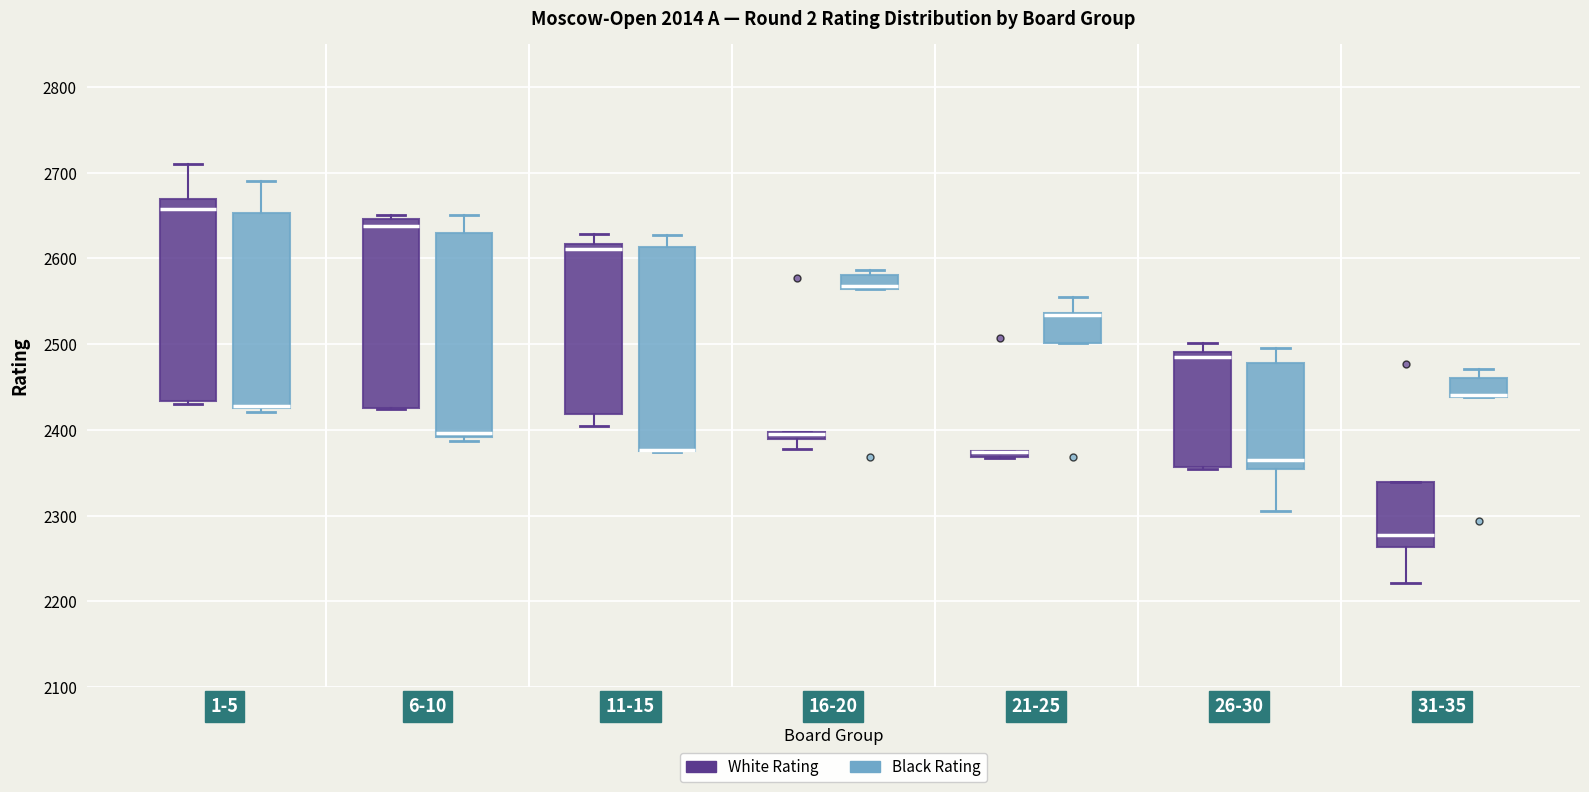

Where is the upper edge of the box for 1-5 (Black Rating) on the y-axis? The values are not printed on the chart, so give them approximately, as read against the axis.

2650